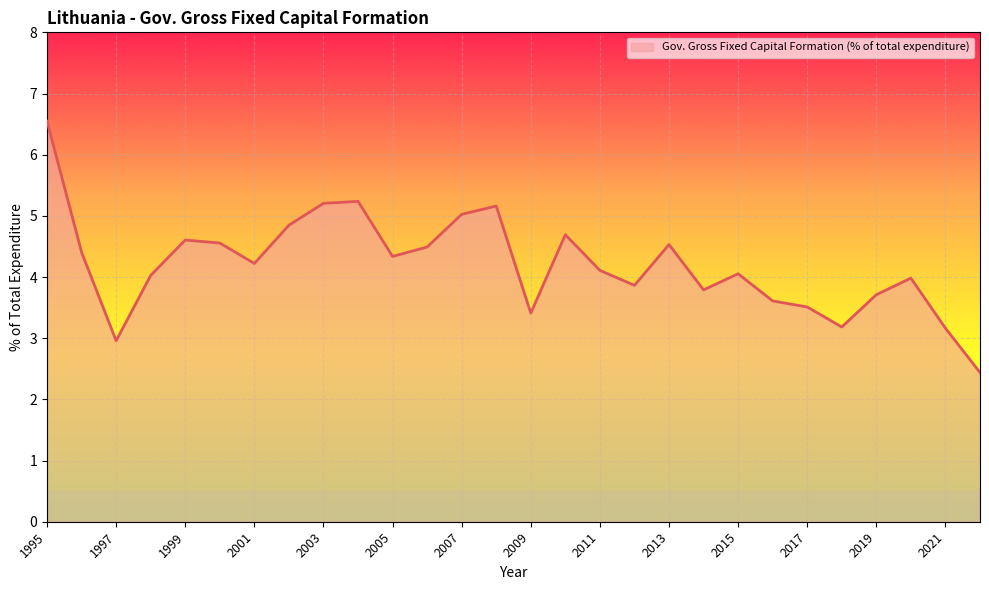

How many lines are shown in the chart?

1